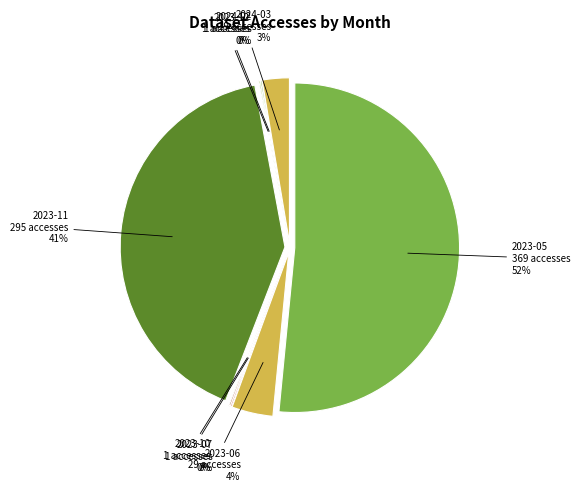

What is the change in value from 2023-11 to 2024-02?

-294